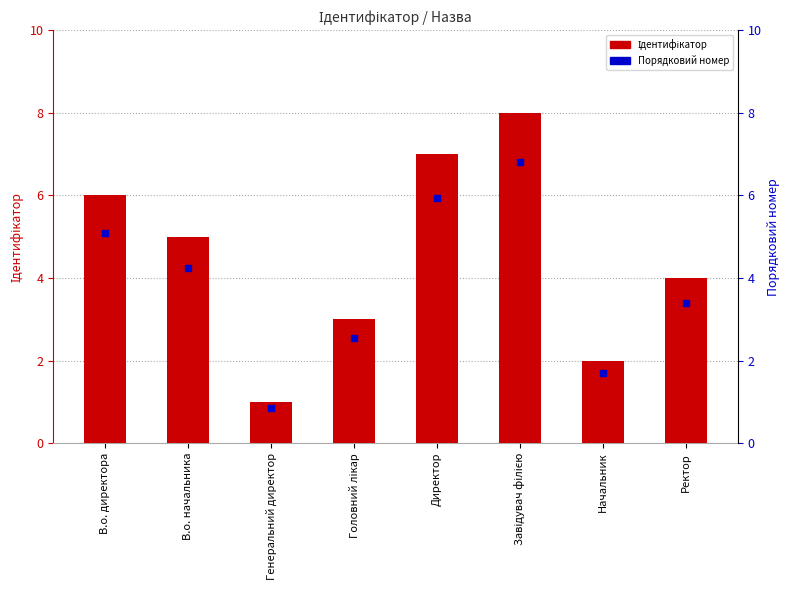

Which series reaches the minimum Y coordinate?

Порядковий номер